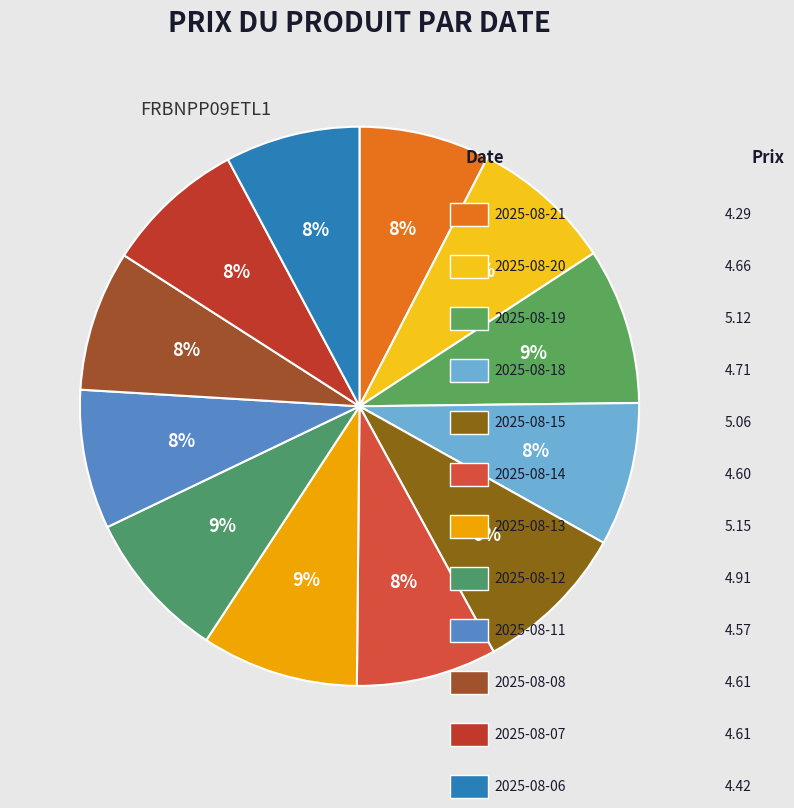

How many segments does this pie chart have?

12